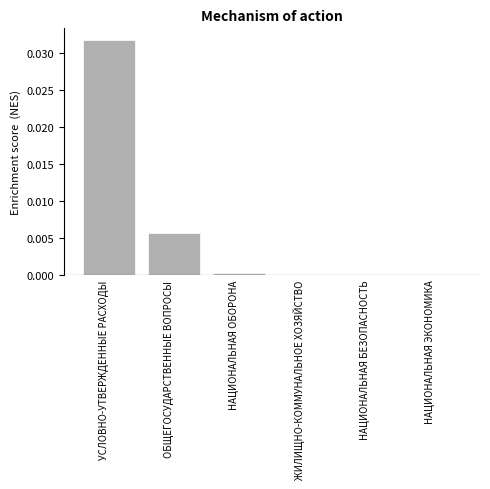

Which has a higher value, УСЛОВНО-УТВЕРЖДЕННЫЕ РАСХОДЫ or ЖИЛИЩНО-КОММУНАЛЬНОЕ ХОЗЯЙСТВО?

УСЛОВНО-УТВЕРЖДЕННЫЕ РАСХОДЫ